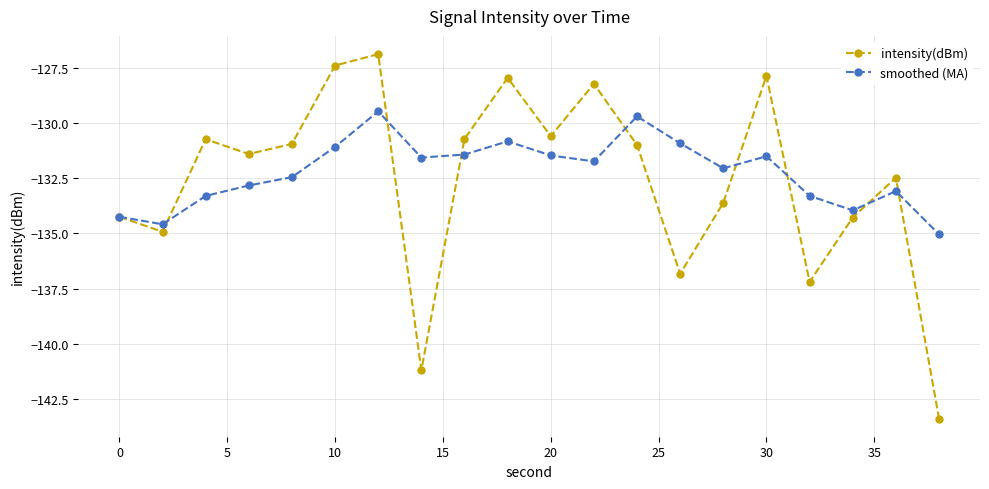

What is the value of the intensity(dBm) point at the 7th from the left?

-126.9